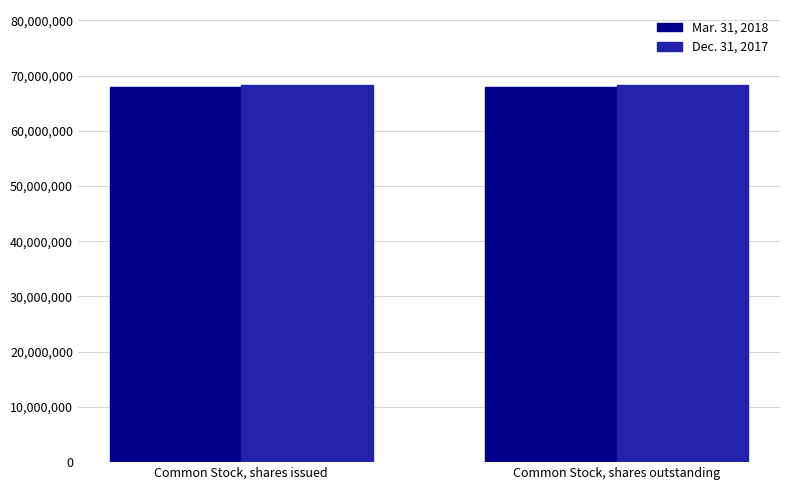

Is it true that Mar. 31, 2018 equals 108957729 at Common Stock, shares outstanding?

False